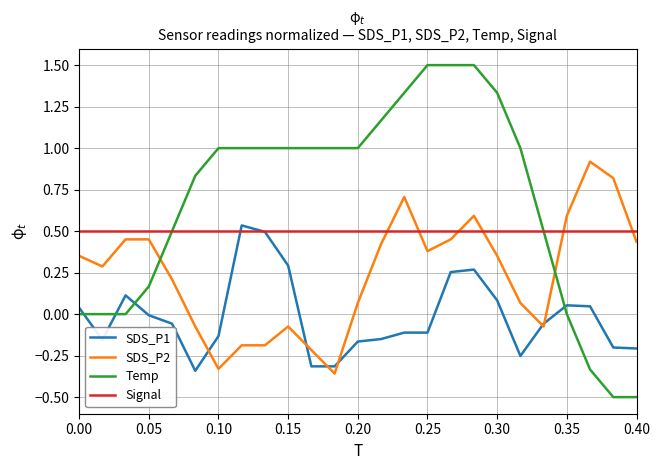

What is the maximum value shown in the chart?

1.5